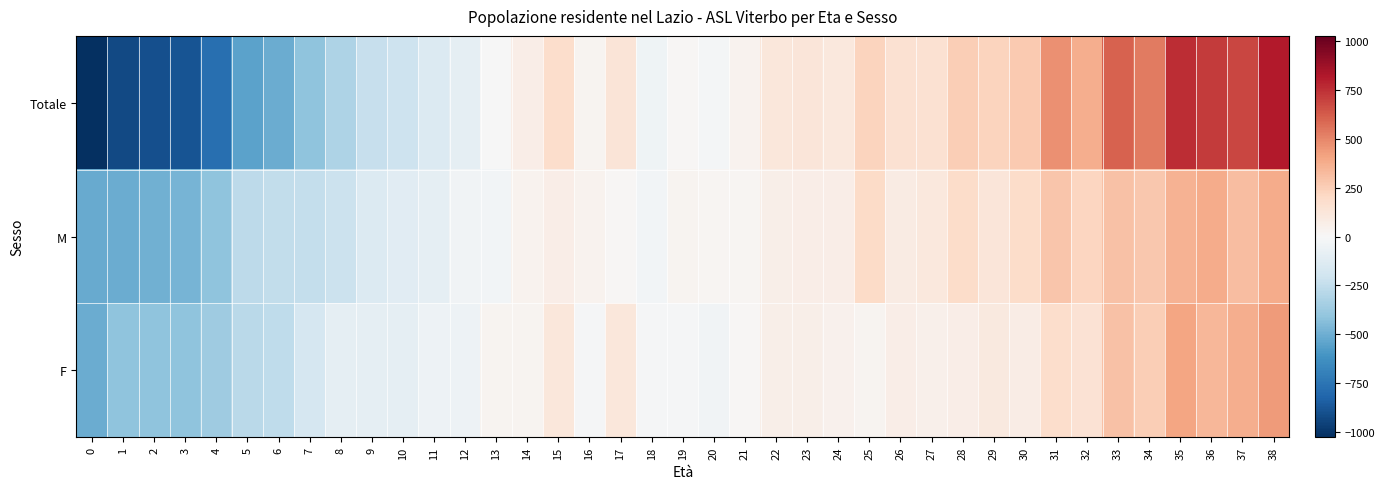

Reading left to right, what are all the values shown in this chart?

Totale: 0=-1027.9	1=-926.9	2=-904.9	3=-888.9	4=-778.9	5=-549.9	6=-513.9	7=-410.9	8=-320.9	9=-234.9	10=-212.9	11=-139.9	12=-89.9	13=-2.9	14=65.1	15=181.1	16=29.1	17=129.1	18=-40.9	19=13.1	20=-18.9	21=33.1	22=115.1	23=125.1	24=111.1	25=228.1	26=155.1	27=160.1	28=256.1	29=230.1	30=265.1	31=470.1	32=375.1	33=604.1	34=531.1	35=758.1	36=722.1	37=690.1	38=817.1
M: 0=-521.6	1=-509.6	2=-492.6	3=-477.6	4=-409.6	5=-269.6	6=-250.6	7=-241.6	8=-224.6	9=-139.6	10=-117.6	11=-90.6	12=-34.6	13=-27.6	14=34.4	15=68.4	16=38.4	17=12.4	18=-30.6	19=25.4	20=18.4	21=21.4	22=58.4	23=67.4	24=68.4	25=199.4	26=83.4	27=111.4	28=189.4	29=128.4	30=187.4	31=288.4	32=224.4	33=303.4	34=277.4	35=355.4	36=381.4	37=314.4	38=380.4
F: 0=-506.3	1=-417.3	2=-412.3	3=-411.3	4=-369.3	5=-280.3	6=-263.3	7=-169.3	8=-96.3	9=-95.3	10=-95.3	11=-49.3	12=-55.3	13=24.7	14=30.7	15=112.7	16=-9.3	17=116.7	18=-10.3	19=-12.3	20=-37.3	21=11.7	22=56.7	23=57.7	24=42.7	25=28.7	26=71.7	27=48.7	28=66.7	29=101.7	30=77.7	31=181.7	32=150.7	33=300.7	34=253.7	35=402.7	36=340.7	37=375.7	38=436.7